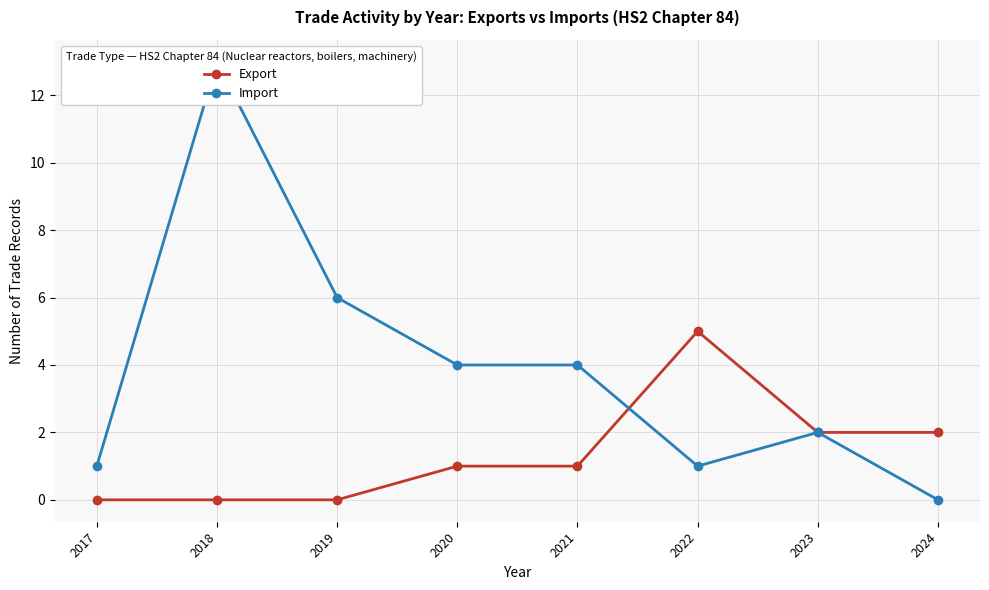

Reading left to right, list all the values displayed in this chart.

Export: 2017=0	2018=0	2019=0	2020=1	2021=1	2022=5	2023=2	2024=2
Import: 2017=1	2018=13	2019=6	2020=4	2021=4	2022=1	2023=2	2024=0